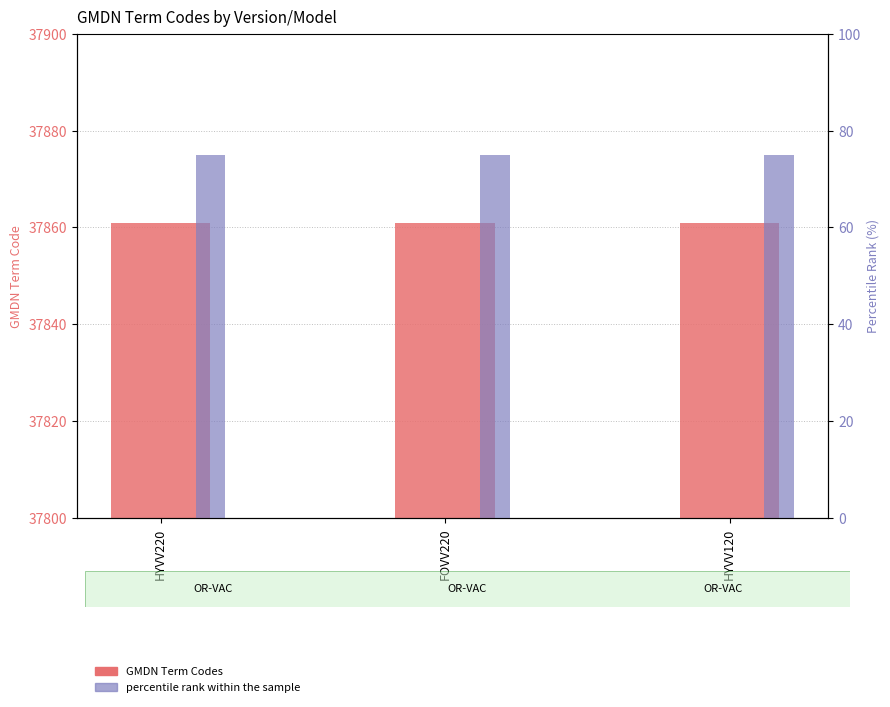

What is the value of the GMDN Term Codes bar at the 2nd from the left?

37861